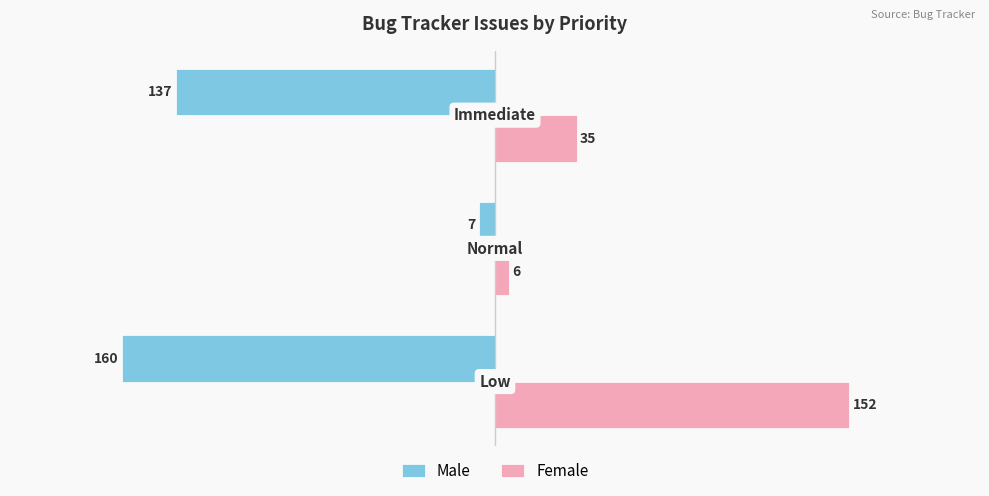

What is the difference between the maximum and minimum values in the Female series?

146